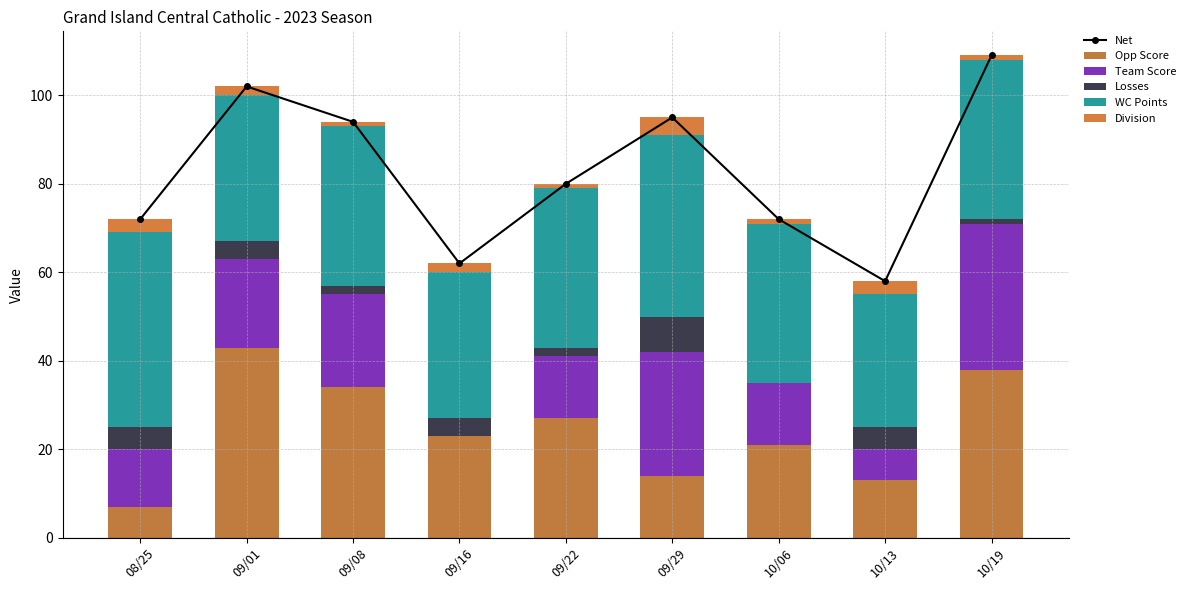

What is the label of the 1st bar from the right?

10/19